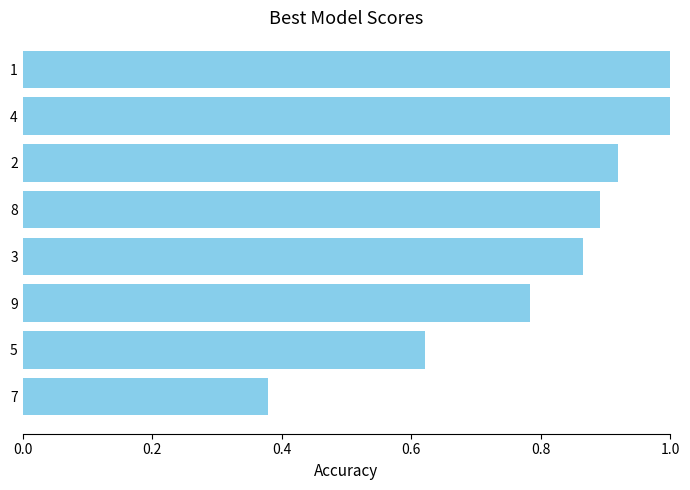

Between 7 and 5, which is larger?

5